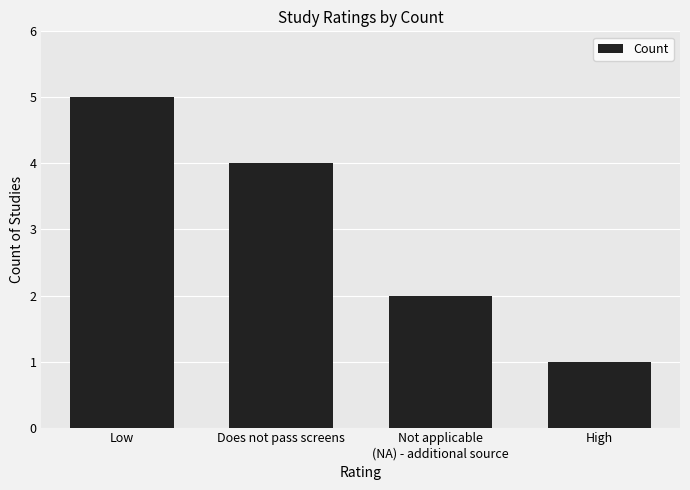

How many values are between 2 and 5?

3